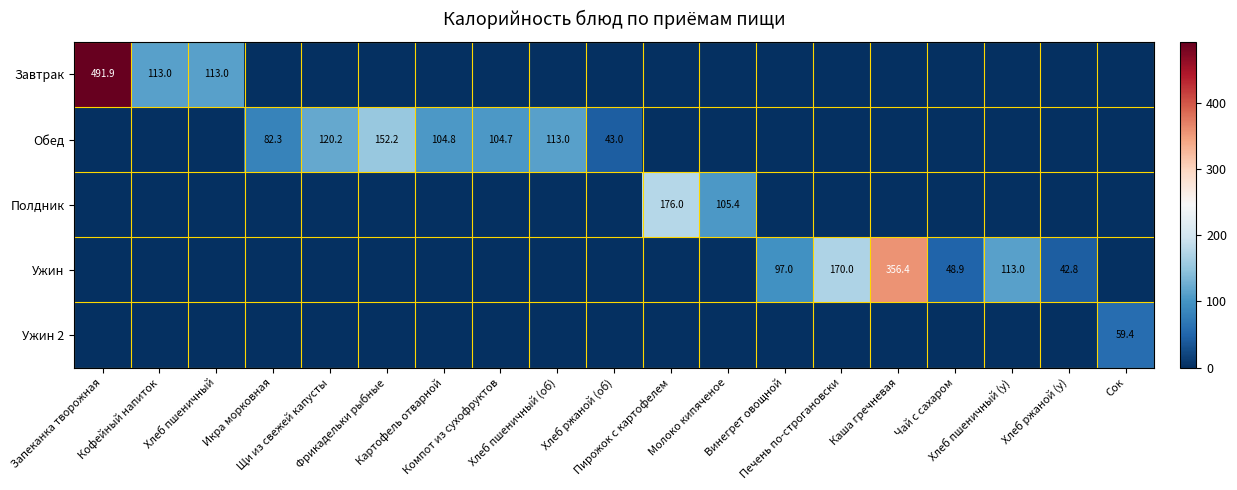

What is the total value across all series at Хлеб пшеничный (об)?

113.0